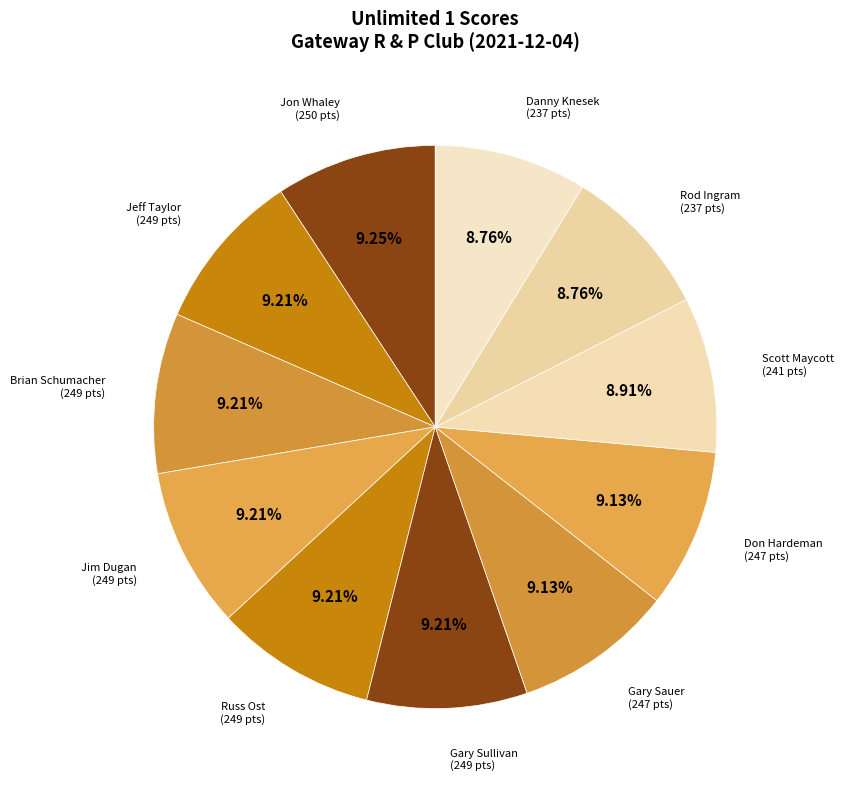

What percentage do Gary Sullivan and Brian Schumacher together represent?

18.4%